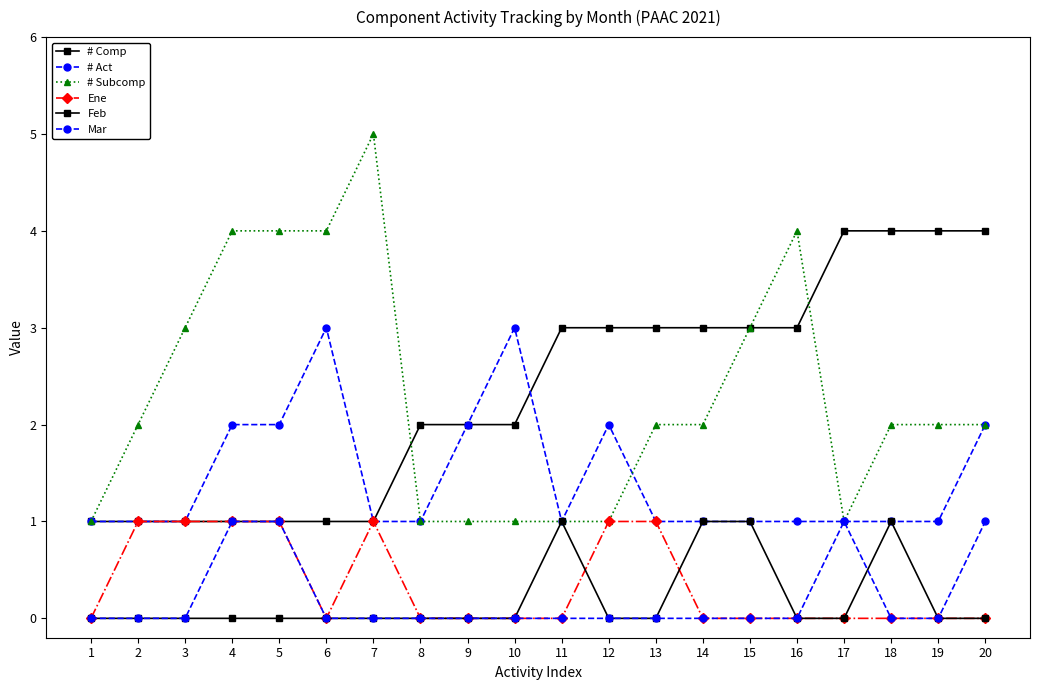

Reading right to left, extract all data points from this chart.

# Comp: 20=4	19=4	18=4	17=4	16=3	15=3	14=3	13=3	12=3	11=3	10=2	9=2	8=2	7=1	6=1	5=1	4=1	3=1	2=1	1=1
# Act: 20=2	19=1	18=1	17=1	16=1	15=1	14=1	13=1	12=2	11=1	10=3	9=2	8=1	7=1	6=3	5=2	4=2	3=1	2=1	1=1
# Subcomp: 20=2	19=2	18=2	17=1	16=4	15=3	14=2	13=2	12=1	11=1	10=1	9=1	8=1	7=5	6=4	5=4	4=4	3=3	2=2	1=1
Ene: 20=0	19=0	18=0	17=0	16=0	15=0	14=0	13=1	12=1	11=0	10=0	9=0	8=0	7=1	6=0	5=1	4=1	3=1	2=1	1=0
Feb: 20=0	19=0	18=1	17=0	16=0	15=1	14=1	13=0	12=0	11=1	10=0	9=0	8=0	7=0	6=0	5=0	4=0	3=0	2=0	1=0
Mar: 20=1	19=0	18=0	17=1	16=0	15=0	14=0	13=0	12=0	11=0	10=0	9=0	8=0	7=0	6=0	5=1	4=1	3=0	2=0	1=0